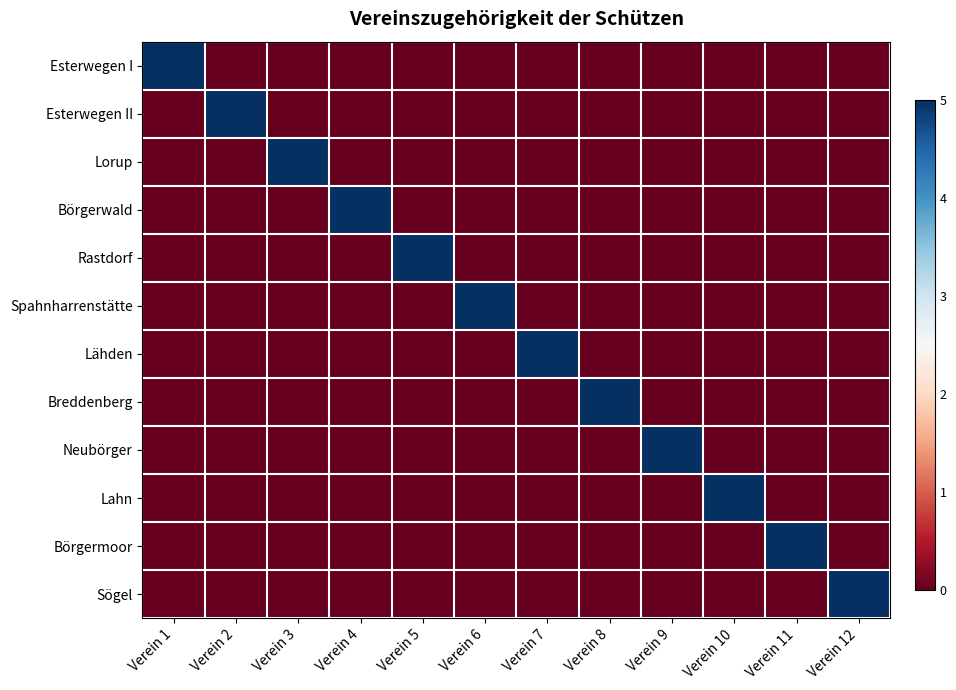

Reading left to right, extract all data points from this chart.

Esterwegen I: Verein 1=5	Verein 2=0	Verein 3=0	Verein 4=0	Verein 5=0	Verein 6=0	Verein 7=0	Verein 8=0	Verein 9=0	Verein 10=0	Verein 11=0	Verein 12=0
Esterwegen II: Verein 1=0	Verein 2=5	Verein 3=0	Verein 4=0	Verein 5=0	Verein 6=0	Verein 7=0	Verein 8=0	Verein 9=0	Verein 10=0	Verein 11=0	Verein 12=0
Lorup: Verein 1=0	Verein 2=0	Verein 3=5	Verein 4=0	Verein 5=0	Verein 6=0	Verein 7=0	Verein 8=0	Verein 9=0	Verein 10=0	Verein 11=0	Verein 12=0
Börgerwald: Verein 1=0	Verein 2=0	Verein 3=0	Verein 4=5	Verein 5=0	Verein 6=0	Verein 7=0	Verein 8=0	Verein 9=0	Verein 10=0	Verein 11=0	Verein 12=0
Rastdorf: Verein 1=0	Verein 2=0	Verein 3=0	Verein 4=0	Verein 5=5	Verein 6=0	Verein 7=0	Verein 8=0	Verein 9=0	Verein 10=0	Verein 11=0	Verein 12=0
Spahnharrenstätte: Verein 1=0	Verein 2=0	Verein 3=0	Verein 4=0	Verein 5=0	Verein 6=5	Verein 7=0	Verein 8=0	Verein 9=0	Verein 10=0	Verein 11=0	Verein 12=0
Lähden: Verein 1=0	Verein 2=0	Verein 3=0	Verein 4=0	Verein 5=0	Verein 6=0	Verein 7=5	Verein 8=0	Verein 9=0	Verein 10=0	Verein 11=0	Verein 12=0
Breddenberg: Verein 1=0	Verein 2=0	Verein 3=0	Verein 4=0	Verein 5=0	Verein 6=0	Verein 7=0	Verein 8=5	Verein 9=0	Verein 10=0	Verein 11=0	Verein 12=0
Neubörger: Verein 1=0	Verein 2=0	Verein 3=0	Verein 4=0	Verein 5=0	Verein 6=0	Verein 7=0	Verein 8=0	Verein 9=5	Verein 10=0	Verein 11=0	Verein 12=0
Lahn: Verein 1=0	Verein 2=0	Verein 3=0	Verein 4=0	Verein 5=0	Verein 6=0	Verein 7=0	Verein 8=0	Verein 9=0	Verein 10=5	Verein 11=0	Verein 12=0
Börgermoor: Verein 1=0	Verein 2=0	Verein 3=0	Verein 4=0	Verein 5=0	Verein 6=0	Verein 7=0	Verein 8=0	Verein 9=0	Verein 10=0	Verein 11=5	Verein 12=0
Sögel: Verein 1=0	Verein 2=0	Verein 3=0	Verein 4=0	Verein 5=0	Verein 6=0	Verein 7=0	Verein 8=0	Verein 9=0	Verein 10=0	Verein 11=0	Verein 12=5